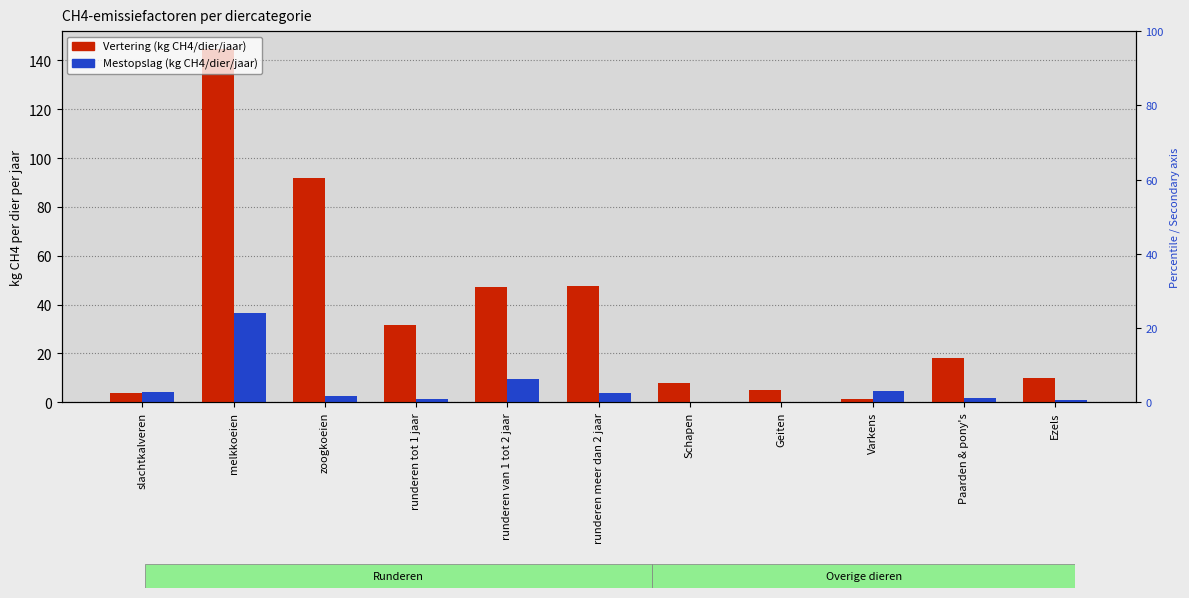

What is the sum of the Vertering (kg CH4/dier/jaar) values at Ezels and runderen meer dan 2 jaar?

57.7